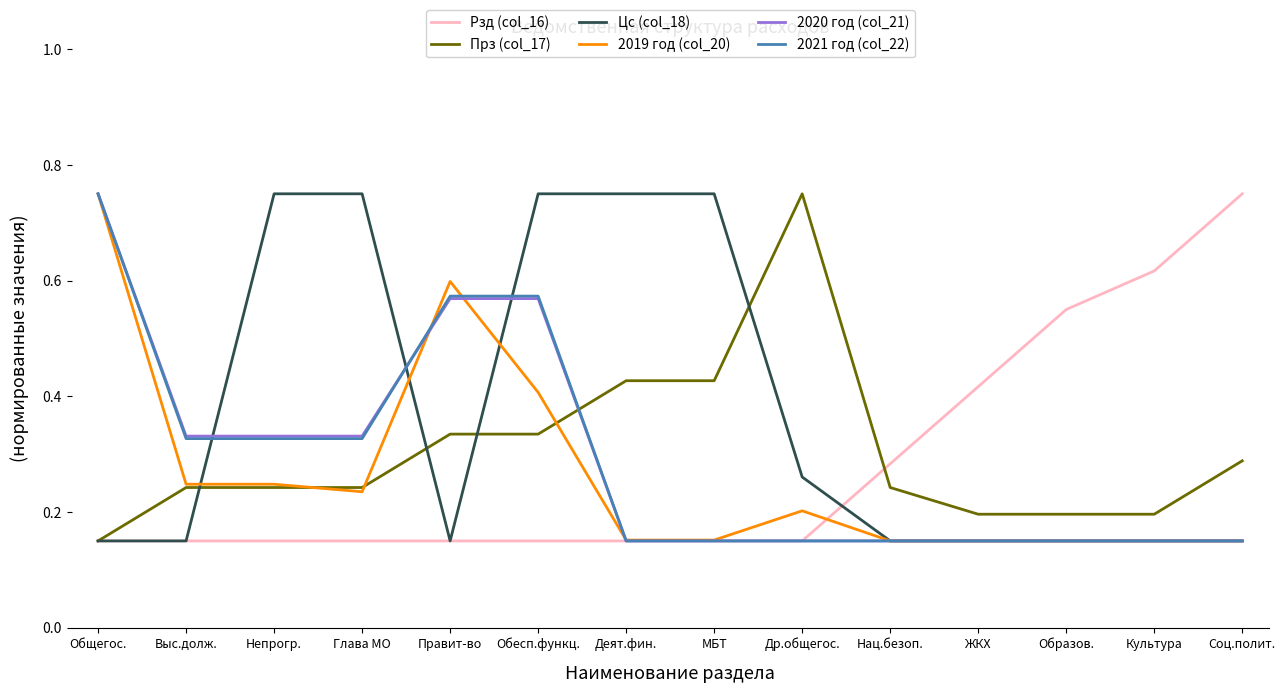

Between which two adjacent categories do 2021 год (col_22) and Прз (col_17) first intersect?

Обесп.функц. and Деят.фин.